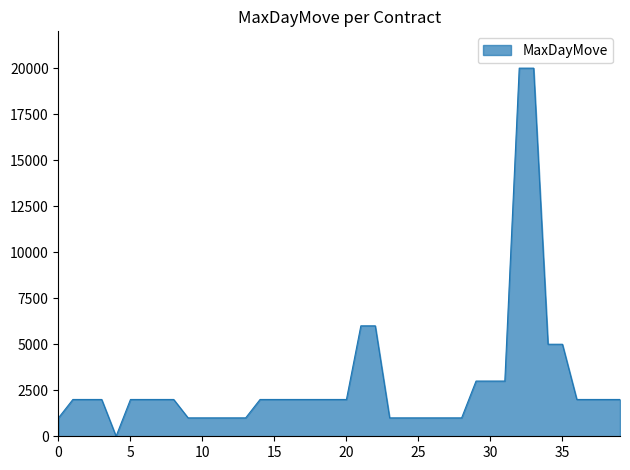

What is the difference between the maximum and minimum values?

19998